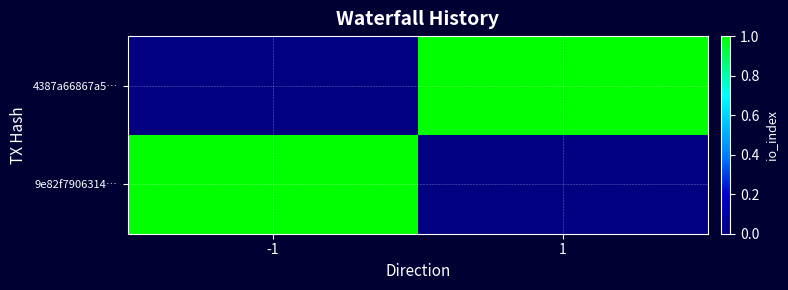

Which series has the largest range (max minus min)?

4387a66867a5…